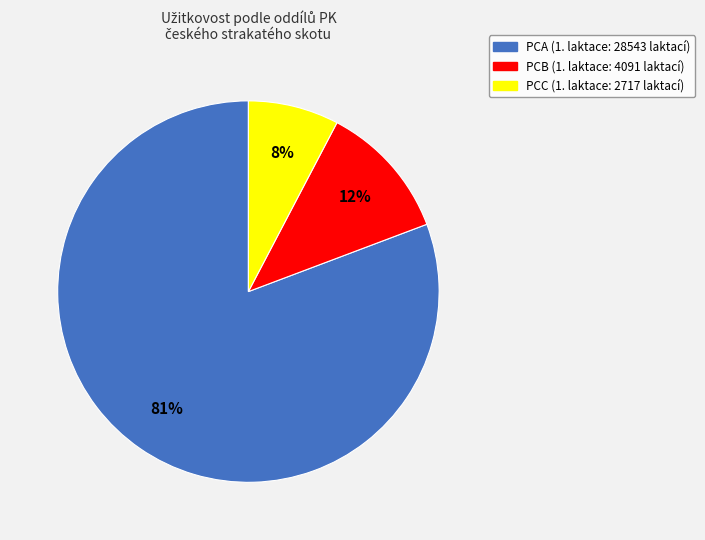

True or false: PCB accounts for 12% of the total.

True